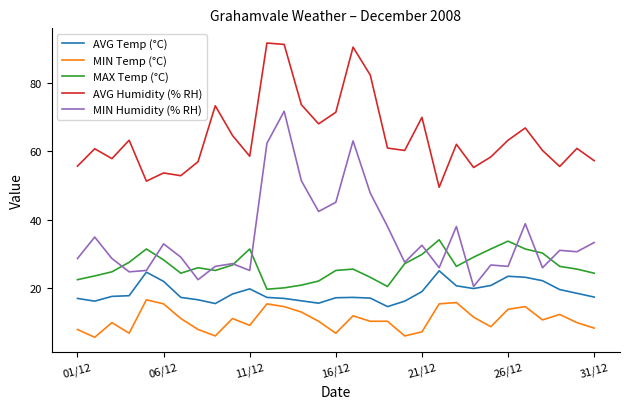

True or false: AVG Humidity (% RH) and MIN Humidity (% RH) intersect in this chart.

False